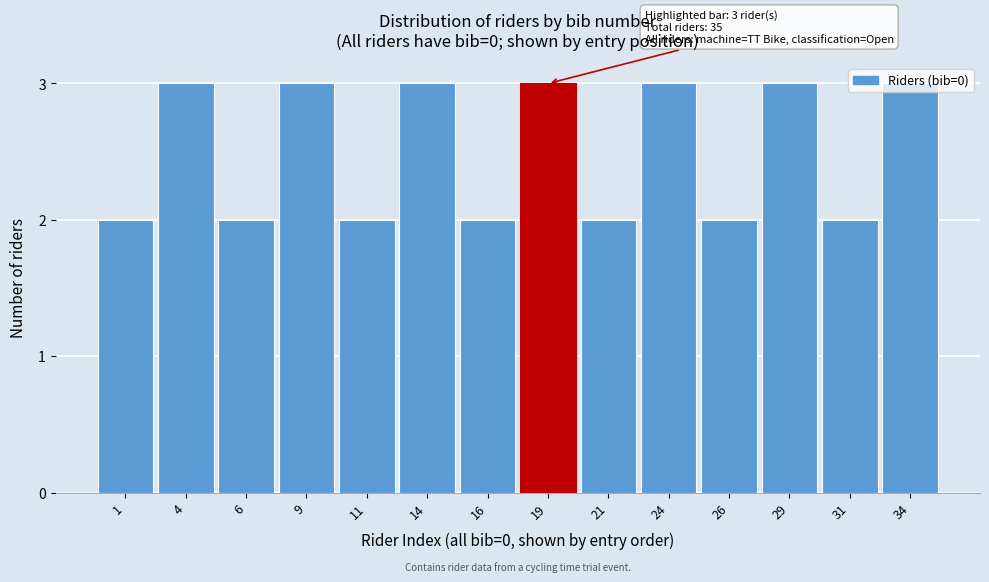

Between 26 and 14, which is larger?

14